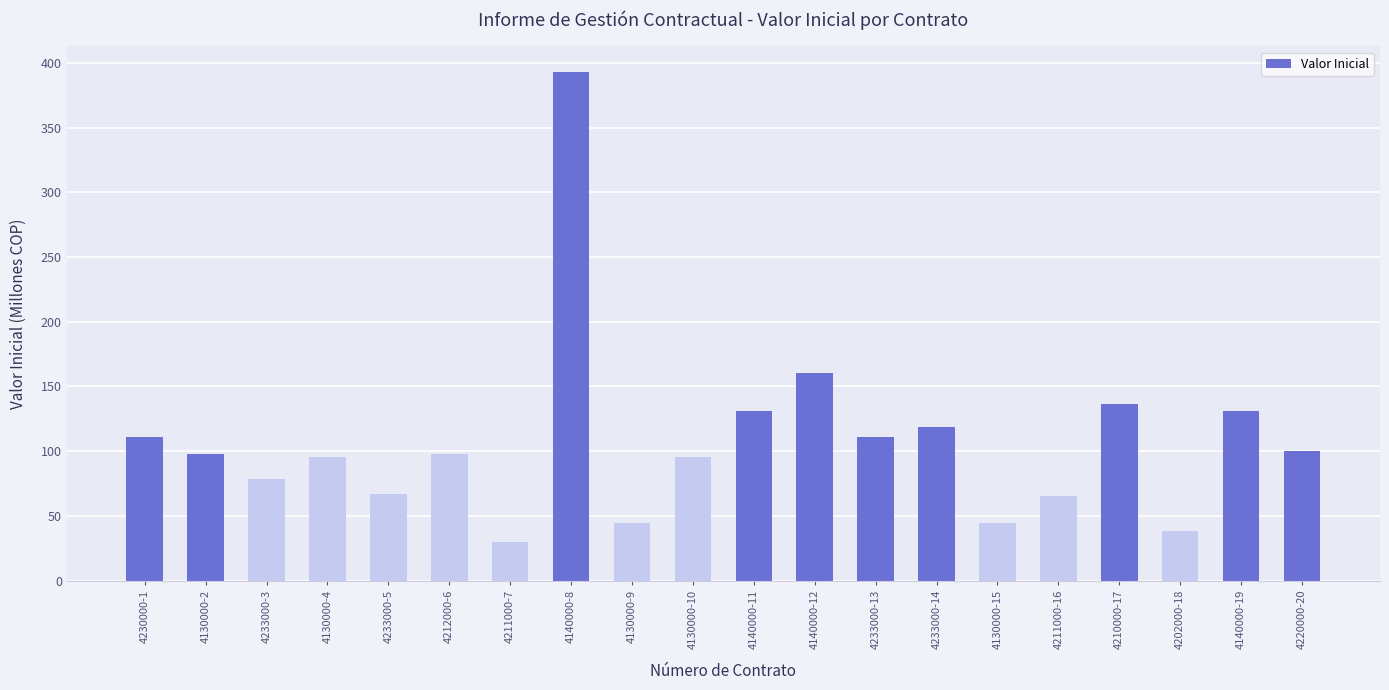

What is the value of the 9th bar from the left?

44.4